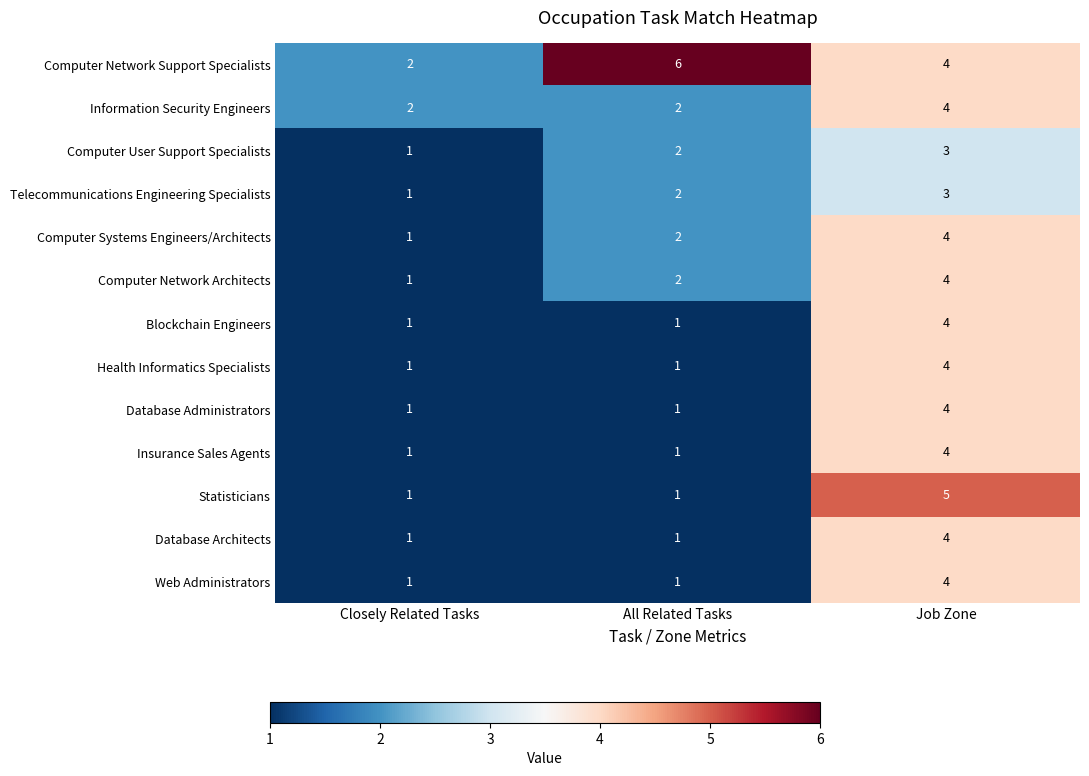

Which series has the largest total across all categories?

Computer Network Support Specialists